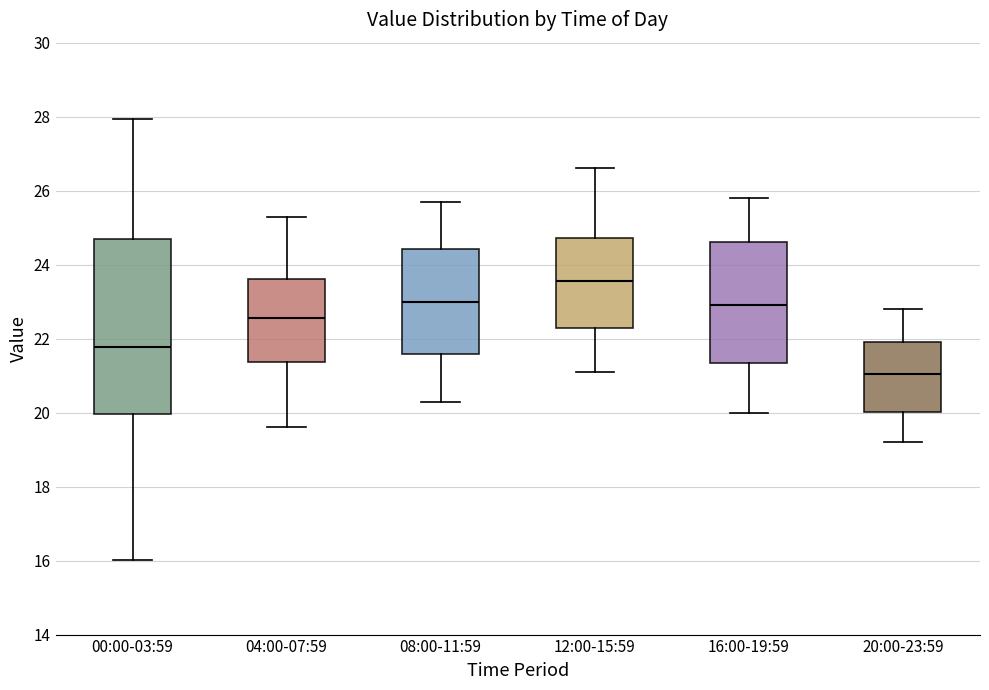

Reading left to right, read every box against the y-axis: the position of its median line, the range the box covers, and the ends of its whiskers. The values are not printed on the chart, so give them approximately, as read against the axis.

00:00-03:59: median 21.8, box 20.0 to 24.6, whiskers 16.0 to 28.0
04:00-07:59: median 22.6, box 21.4 to 23.6, whiskers 19.6 to 25.4
08:00-11:59: median 23.0, box 21.6 to 24.4, whiskers 20.4 to 25.8
12:00-15:59: median 23.6, box 22.2 to 24.8, whiskers 21.2 to 26.6
16:00-19:59: median 23.0, box 21.4 to 24.6, whiskers 20.0 to 25.8
20:00-23:59: median 21.0, box 20.0 to 22.0, whiskers 19.2 to 22.8